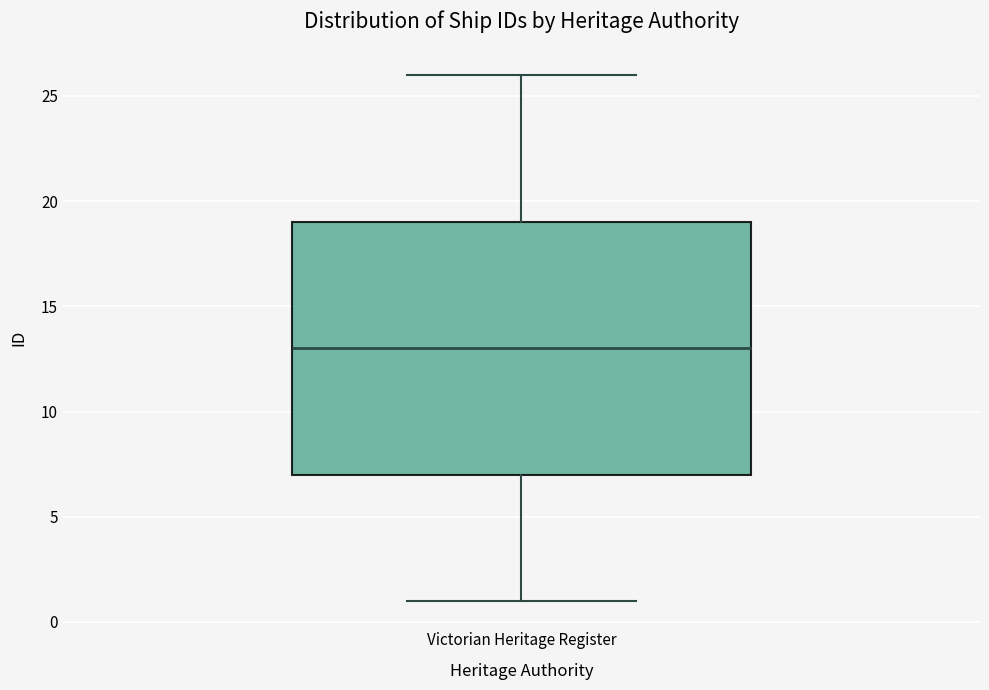

Where does the upper whisker of the box for Victorian Heritage Register end on the y-axis? The values are not printed on the chart, so give them approximately, as read against the axis.

26